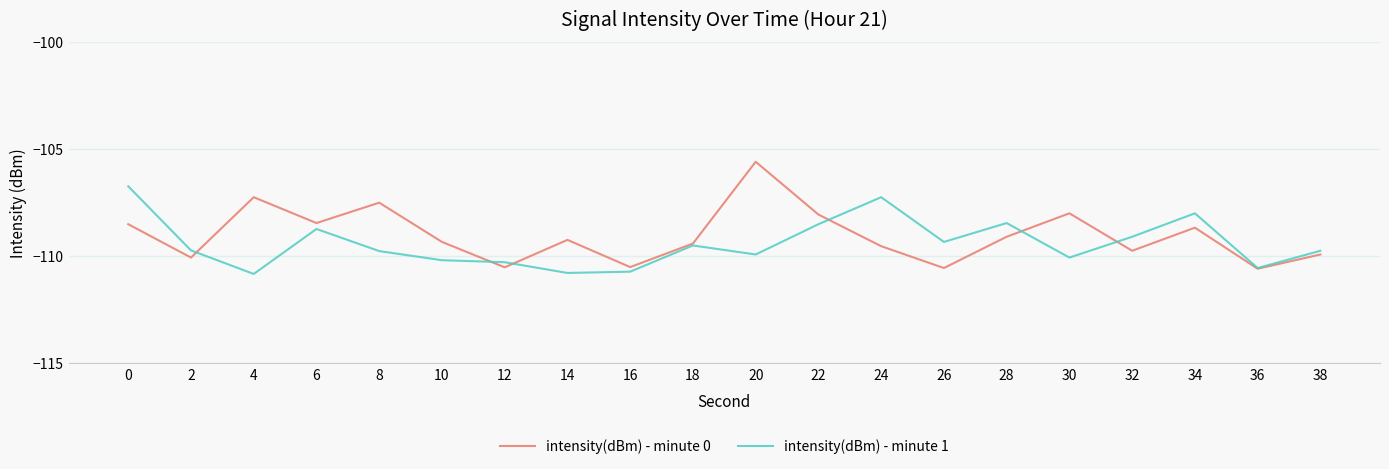

True or false: intensity(dBm) - minute 1 has more than 0 interior local peaks.

True